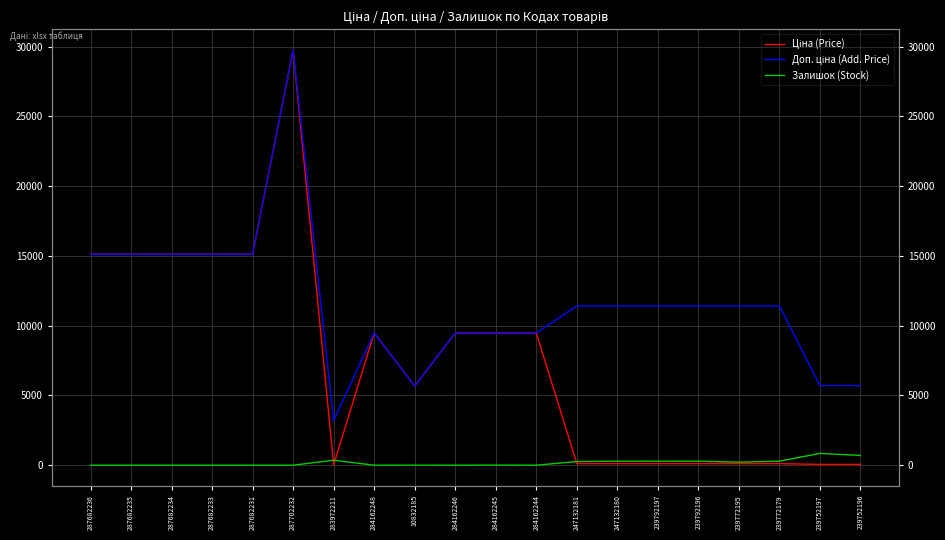

What is the label of the 13th point from the right?

284162248